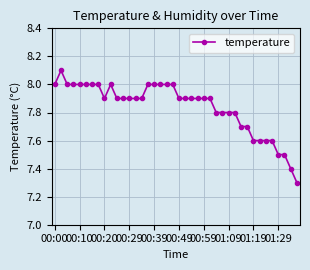

What is the value of the 34th point from the left?

7.6